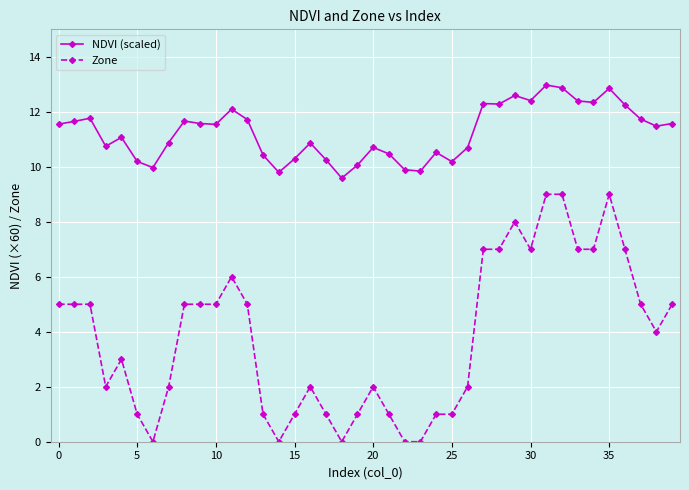

Count the number of data series in this chart.

2